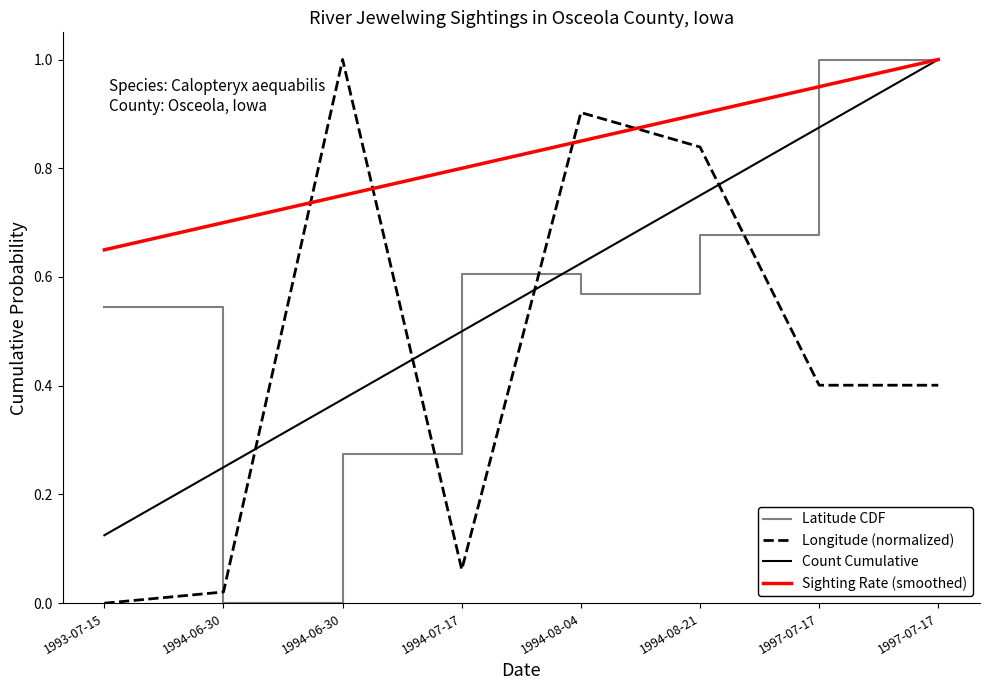

What are all the series names shown in the legend?

Latitude CDF, Longitude (normalized), Count Cumulative, Sighting Rate (smoothed)